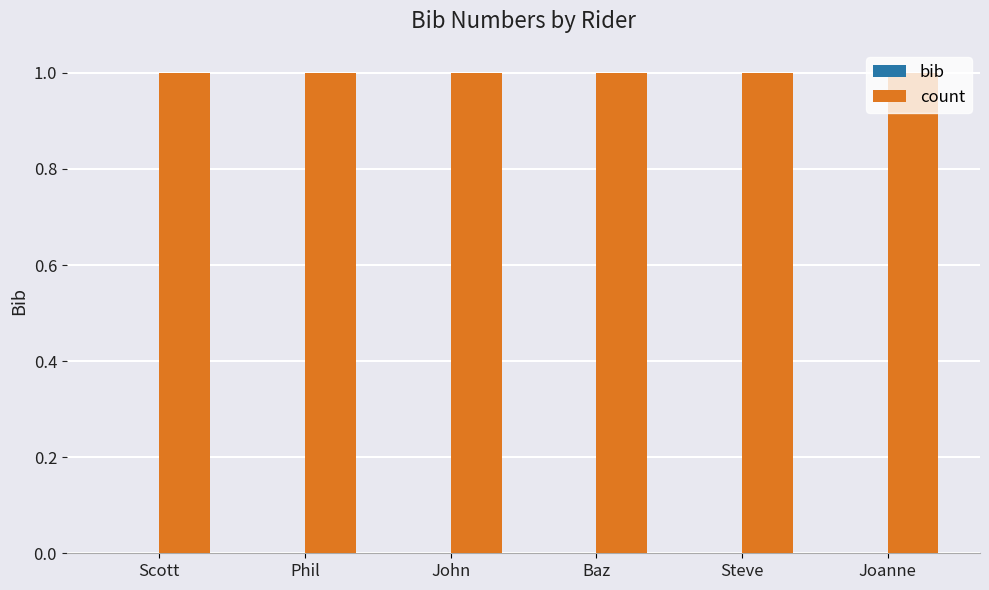

Rank the series by their average value, from highest to lowest.

count, bib